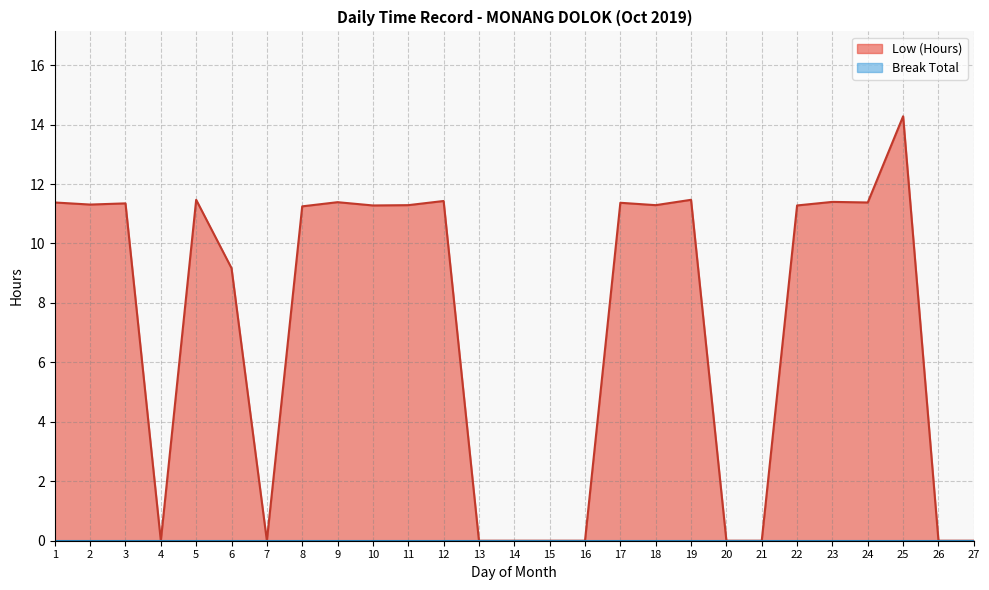

Reading left to right, extract all data points from this chart.

11.4	11.3	11.3	0.0	11.5	9.2	0.0	11.2	11.4	11.3	11.3	11.4	0.0	0.0	0.0	0.0	11.4	11.3	11.5	0.0	0.0	11.3	11.4	11.4	14.3	0.0	0.0